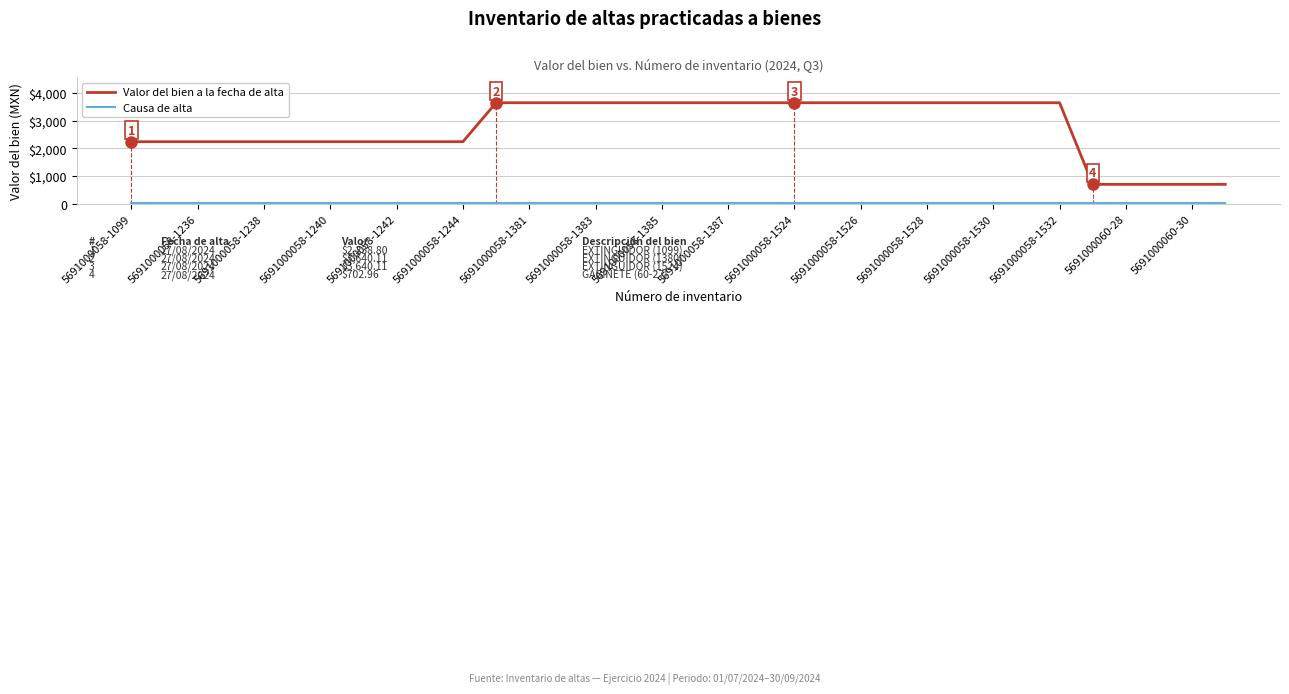

At which category is the sum across all series the highest?

5691000058-1526